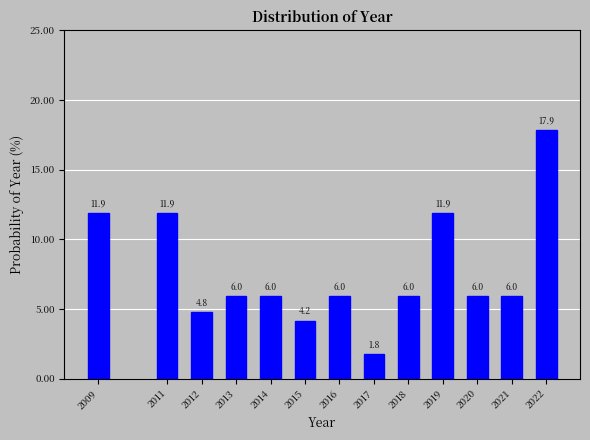

Reading left to right, what are all the values shown in this chart?

2009=11.9	2011=11.9	2012=4.8	2013=6.0	2014=6.0	2015=4.2	2016=6.0	2017=1.8	2018=6.0	2019=11.9	2020=6.0	2021=6.0	2022=17.9